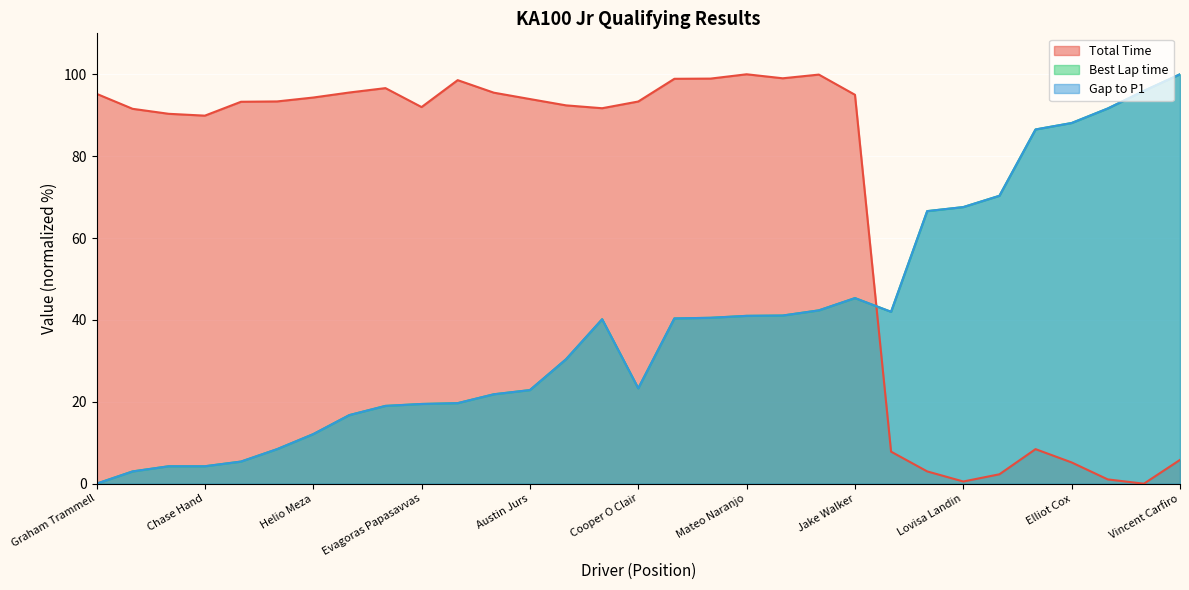

Between Addison Ianniello and Vincent Carfiro, which series saw the biggest shift?

Total Time